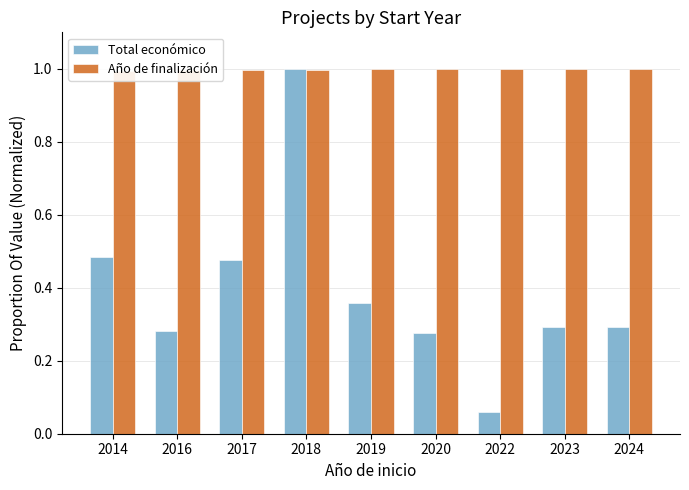

List the series in order of their overall mean, lowest first.

Total económico, Año de finalización